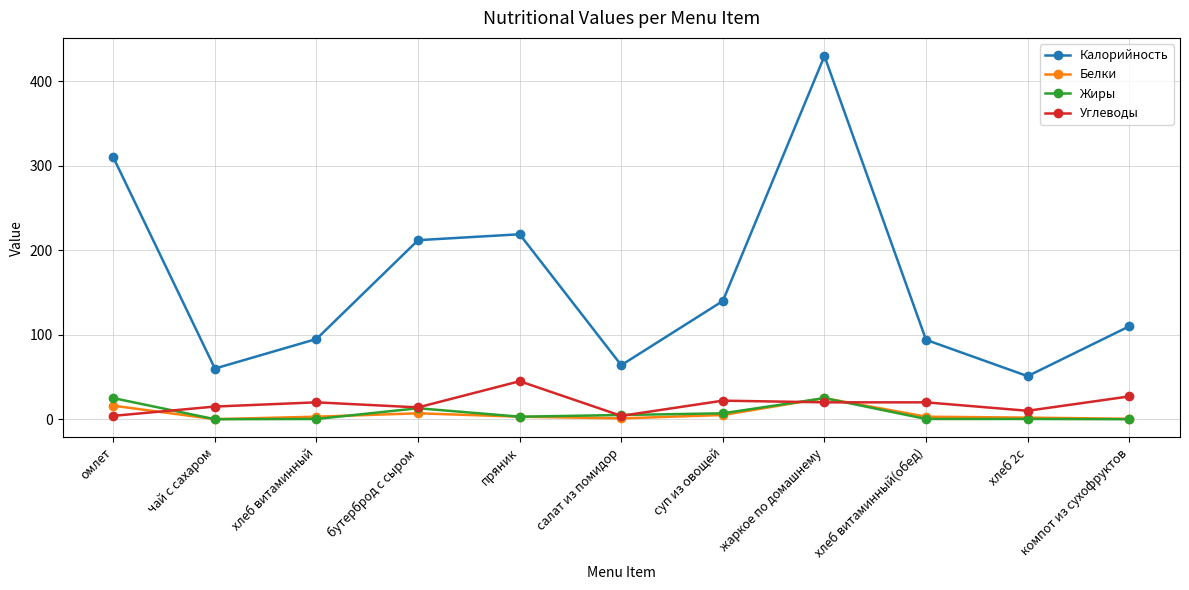

The value of Калорийность at хлеб витаминный is 52.1. True or false?

False